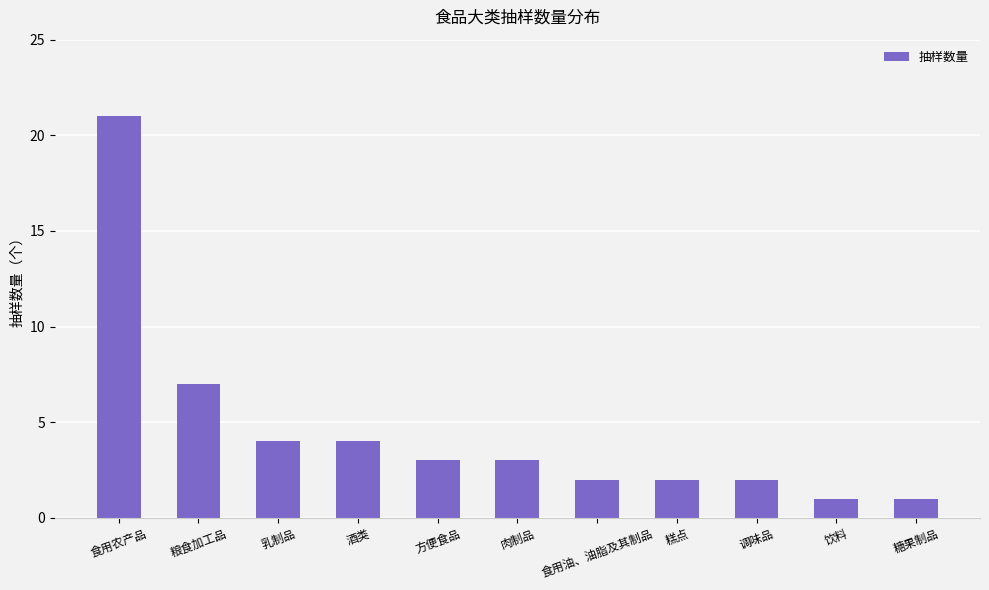

Which label corresponds to the largest value in the chart?

食用农产品